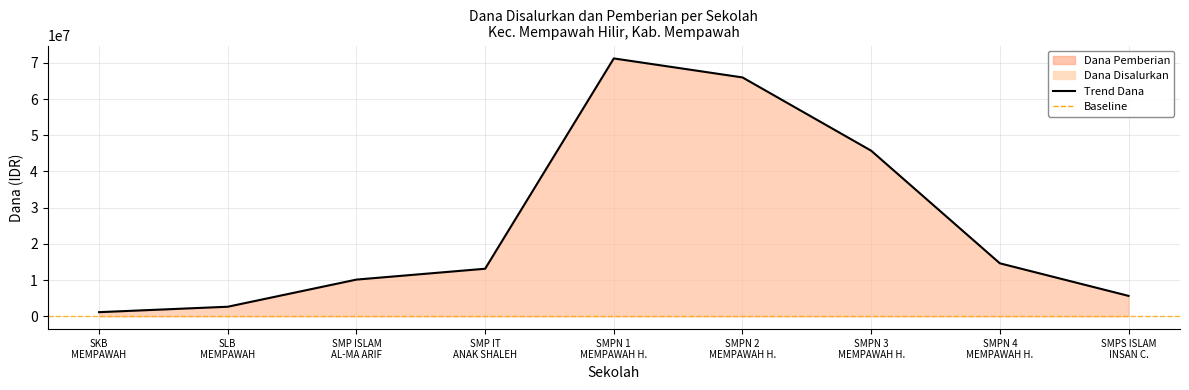

What position from the right is SMPN 4
MEMPAWAH H.?

2